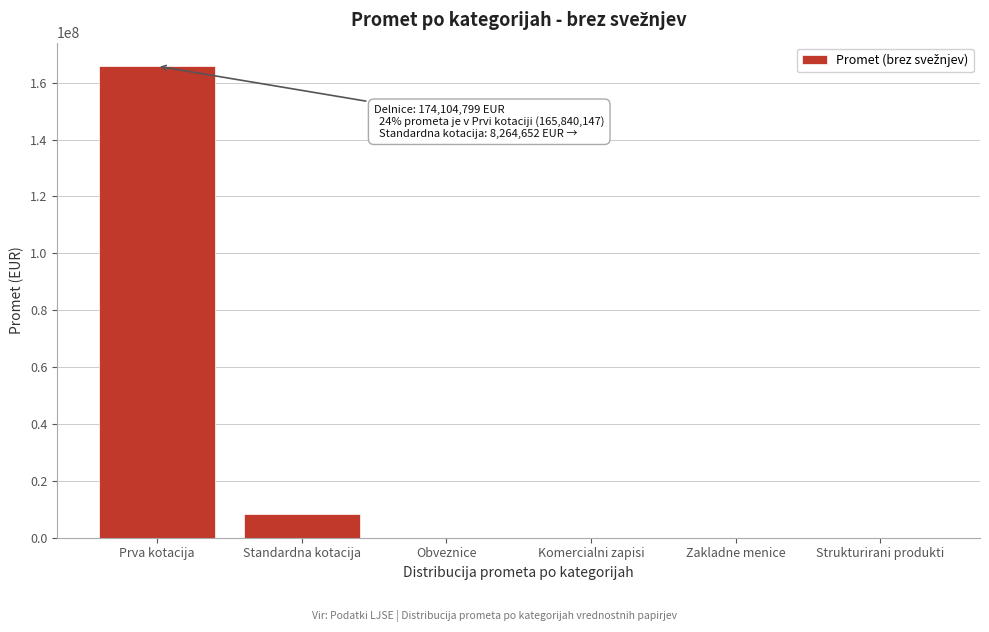

True or false: the data shows 0.0 at Komercialni zapisi.

True